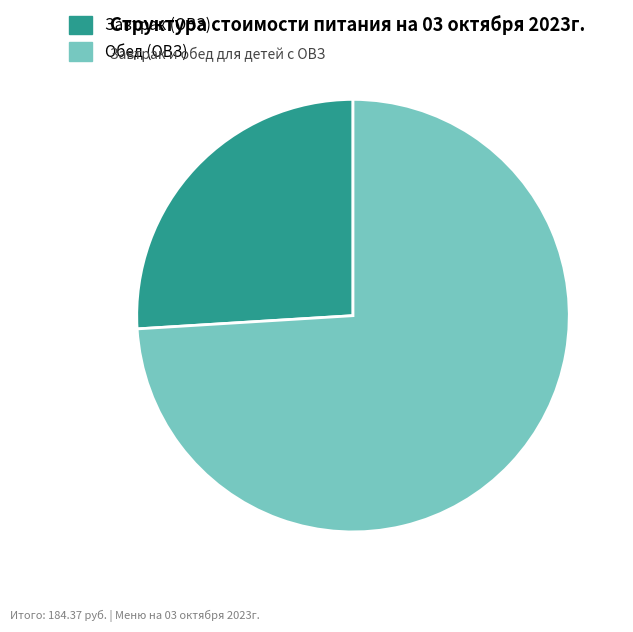

Which slice is the smallest?

Завтрак (ОВЗ)